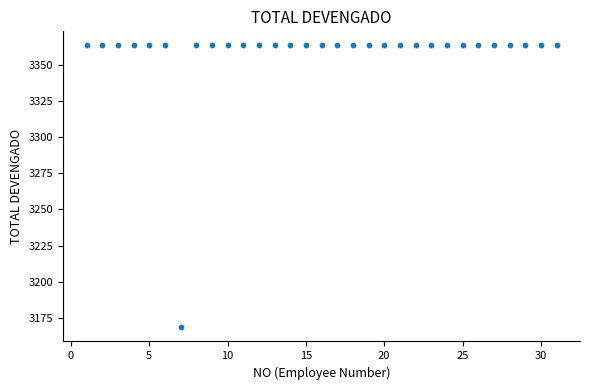

What is the range of Y values (max minus min)?

195.0